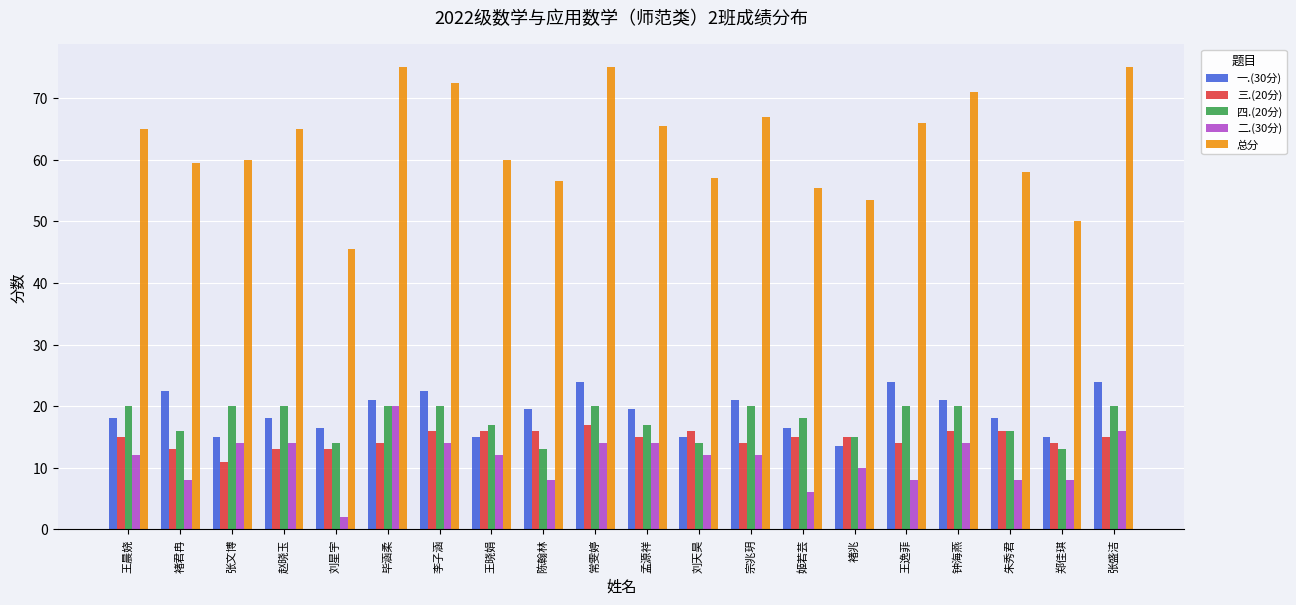

What is the difference between the 总分 values at 刘天昊 and 赵晓玉?

8.0